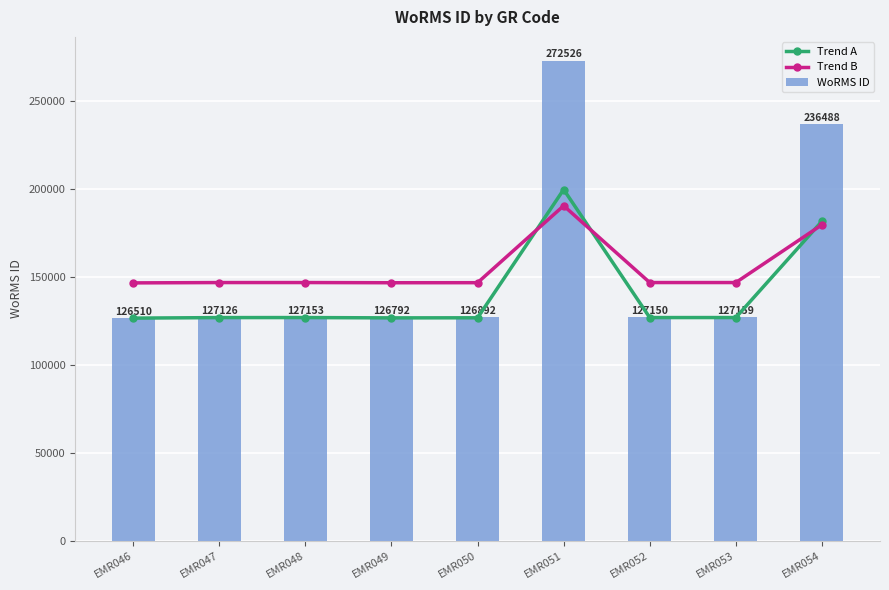

Reading left to right, transcribe all the data shown in this chart.

Trend A: 126510.0	126818.0	126831.5	126651.0	126701.0	199518.0	126830.0	126834.5	181499.0
Trend B: 146510.0	146694.8	146702.9	146594.6	146624.6	190314.8	146702.0	146704.7	179503.4
WoRMS ID: 126510.0	127126.0	127153.0	126792.0	126892.0	272526.0	127150.0	127159.0	236488.0